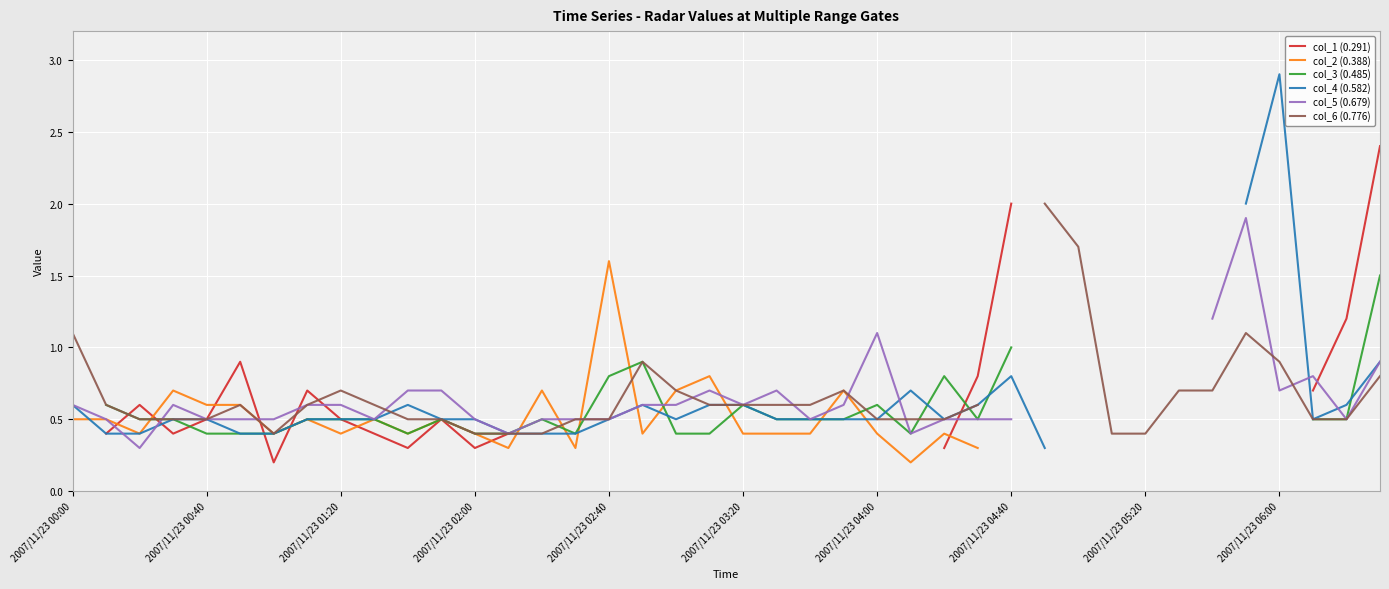

The value of col_5 (0.679) at 15 is 0.8. True or false?

False